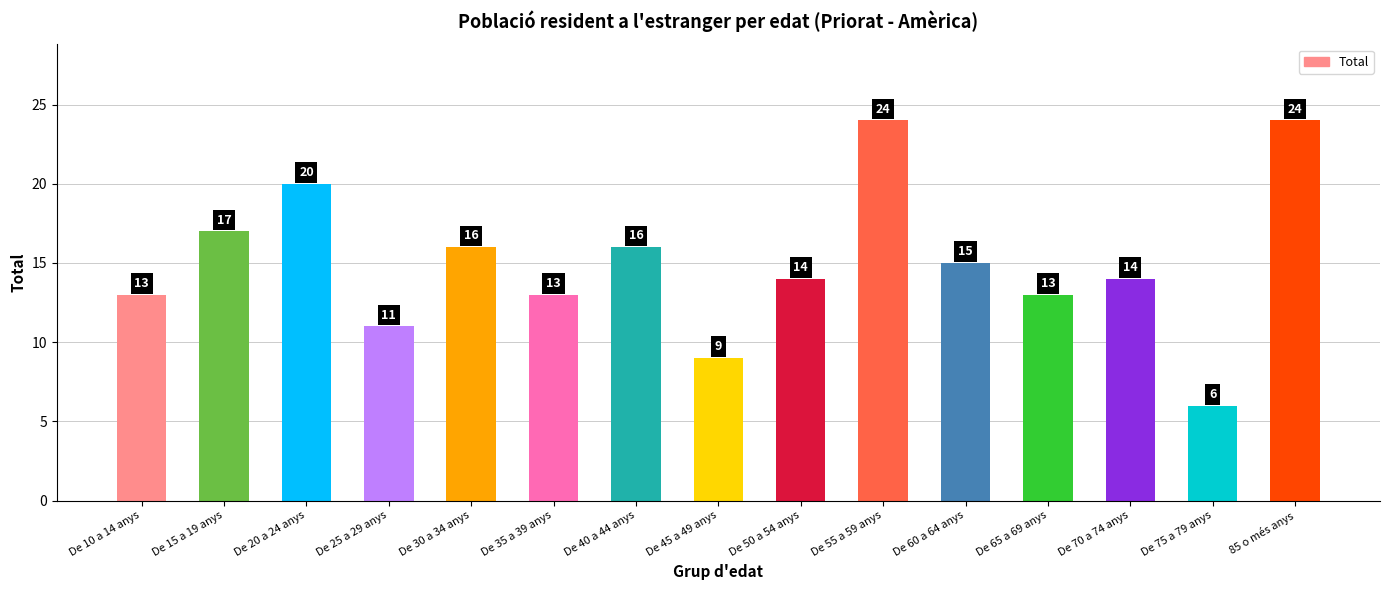

What is the difference between the maximum and minimum values?

18